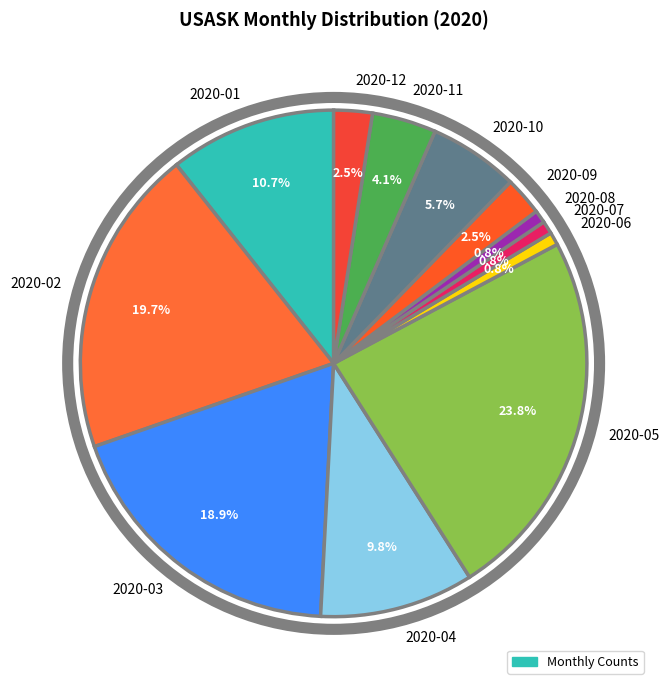

Is it true that 2020-11 is 13% of the pie?

False